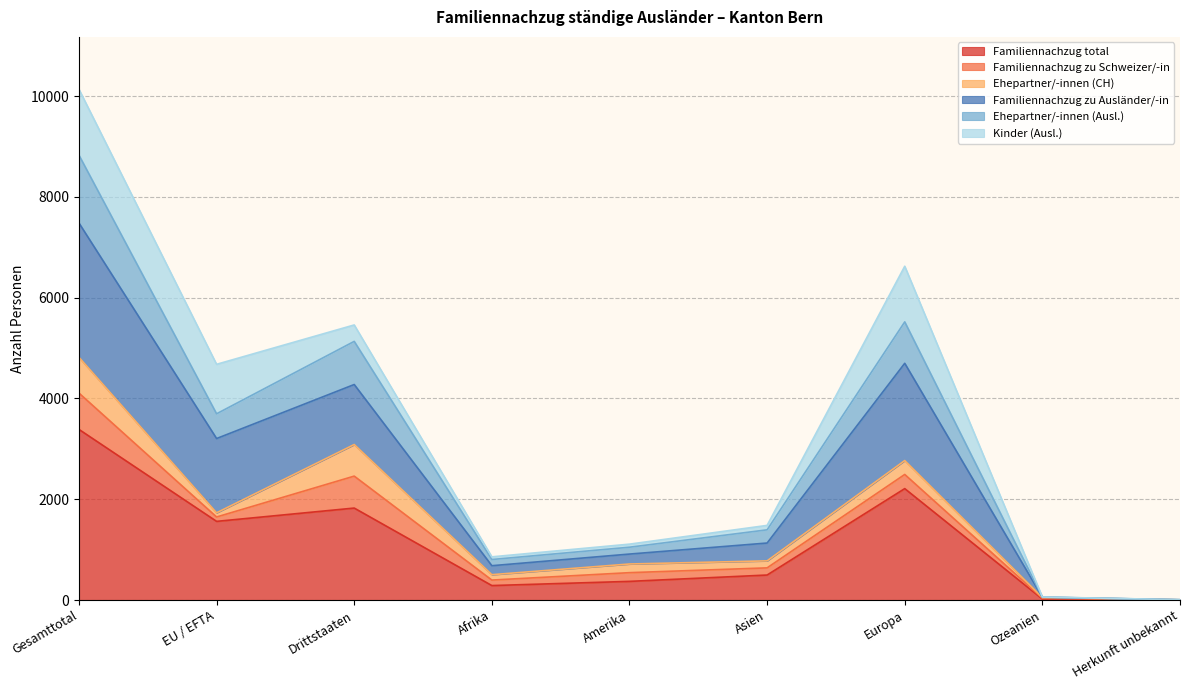

Which label corresponds to the largest value in the chart?

Gesamttotal